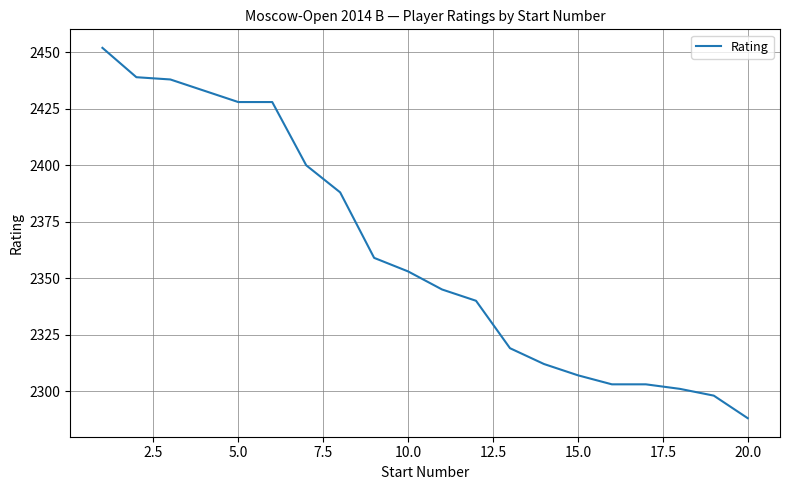

What is the difference between the maximum and minimum values?

164